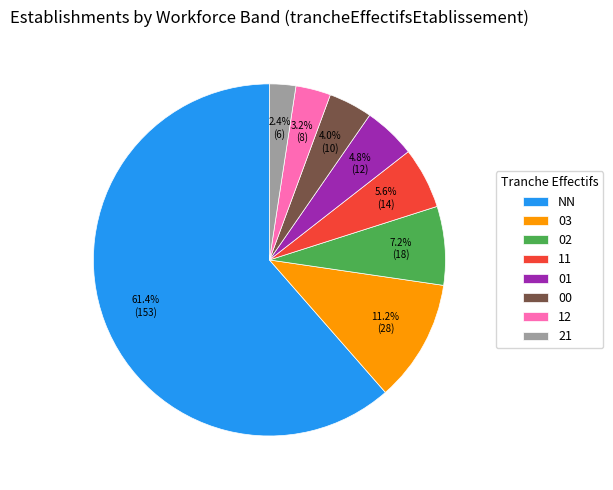

Approximately how many times larger is the value at 02 compared to 11?

1.3